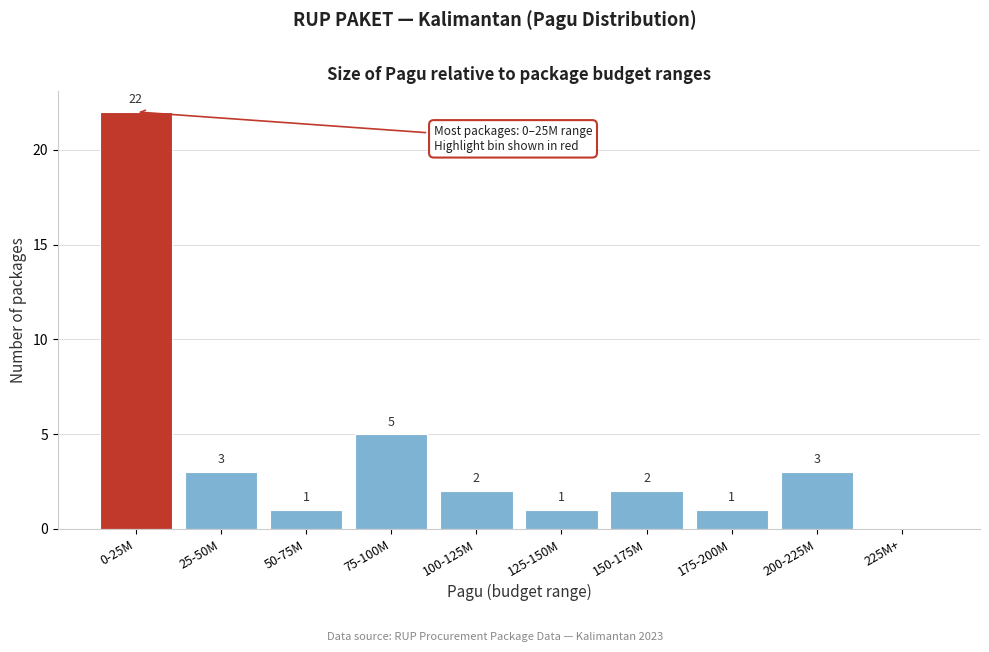

Reading right to left, extract all data points from this chart.

225M+=0	200-225M=3	175-200M=1	150-175M=2	125-150M=1	100-125M=2	75-100M=5	50-75M=1	25-50M=3	0-25M=22